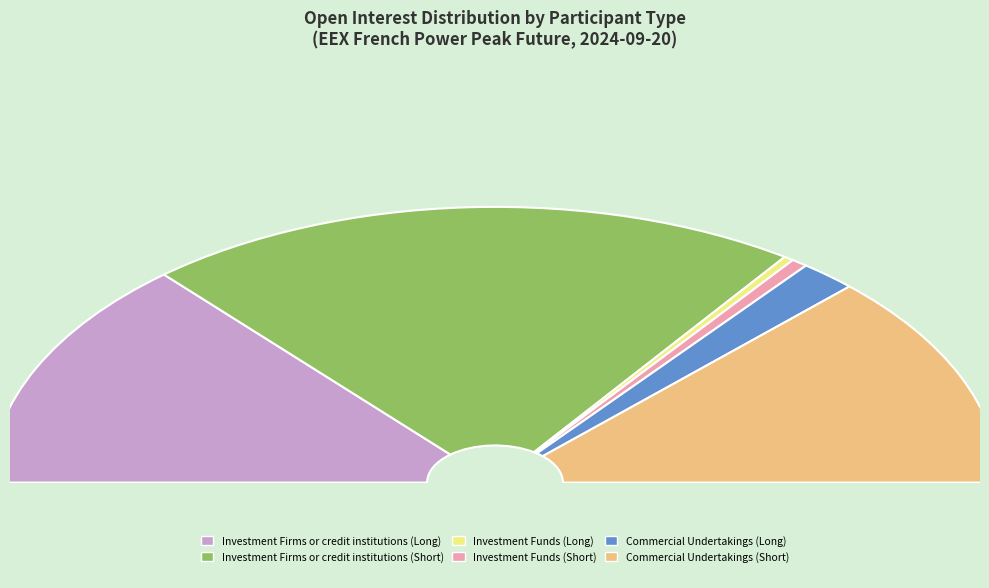

Combined, what portion of the pie is Investment Funds (Short) and Investment Funds (Long)?

1.7%